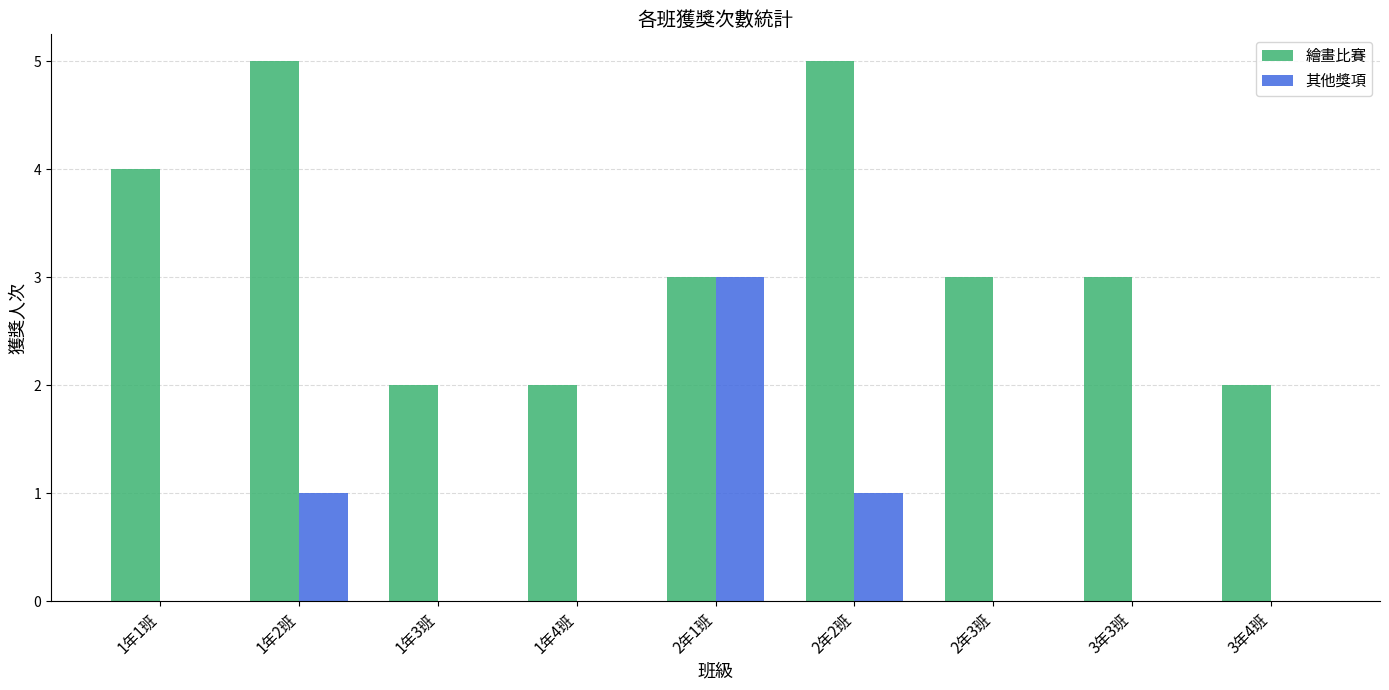

Count the 繪畫比賽 values in the range 2 to 4.

7